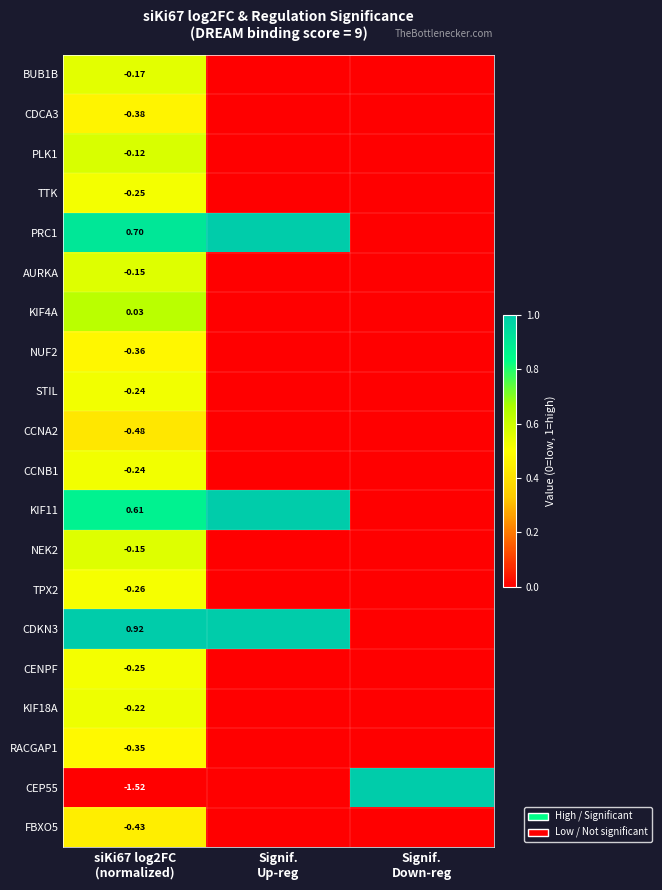

Which has a higher value, siKi67 log2FC
(normalized) or Signif.
Down-reg?

siKi67 log2FC
(normalized)